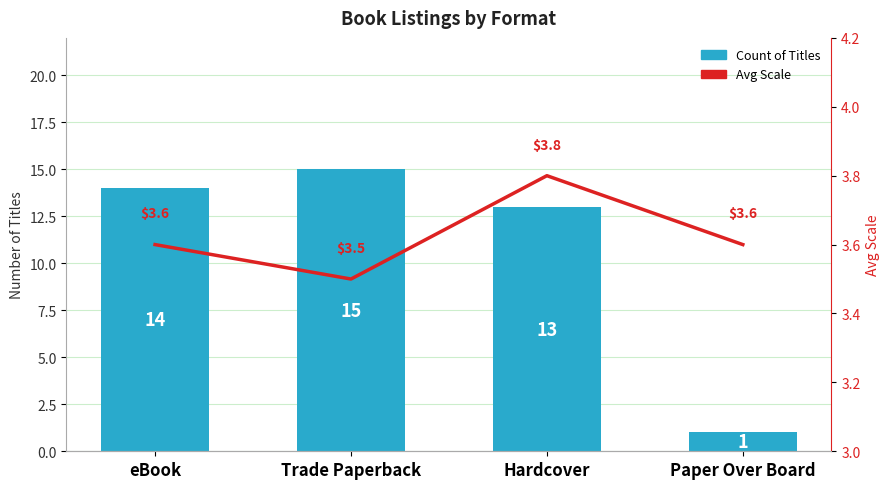

At how many categories does at least one series exceed 8?

3